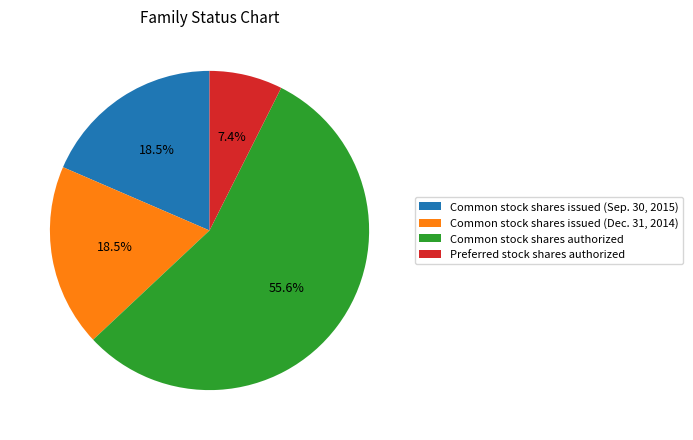

What percentage is NOT represented by Preferred stock shares authorized?

92.6%